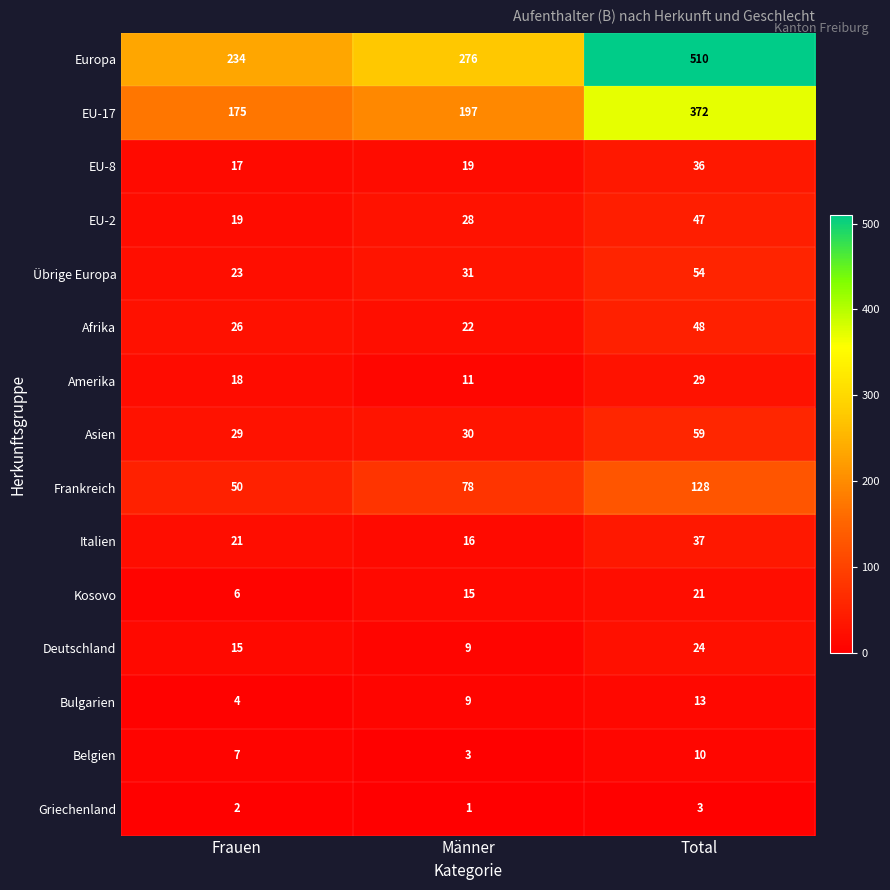

Count the number of categories in the chart.

3